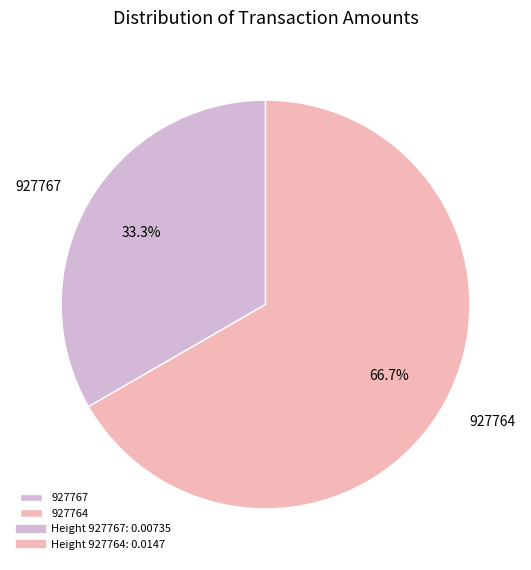

Does 927764 account for over 50% of the chart?

Yes